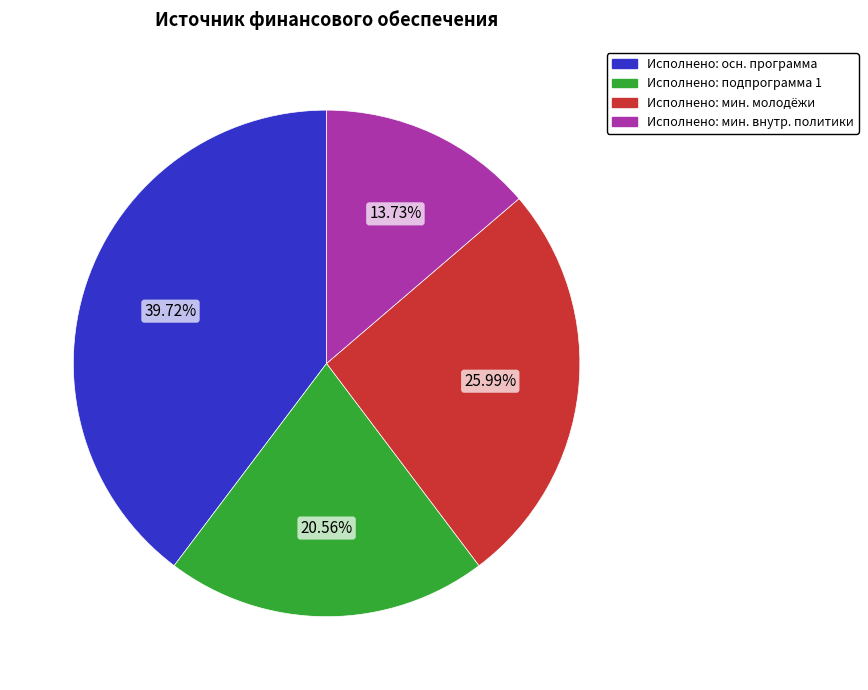

How many segments does this pie chart have?

4